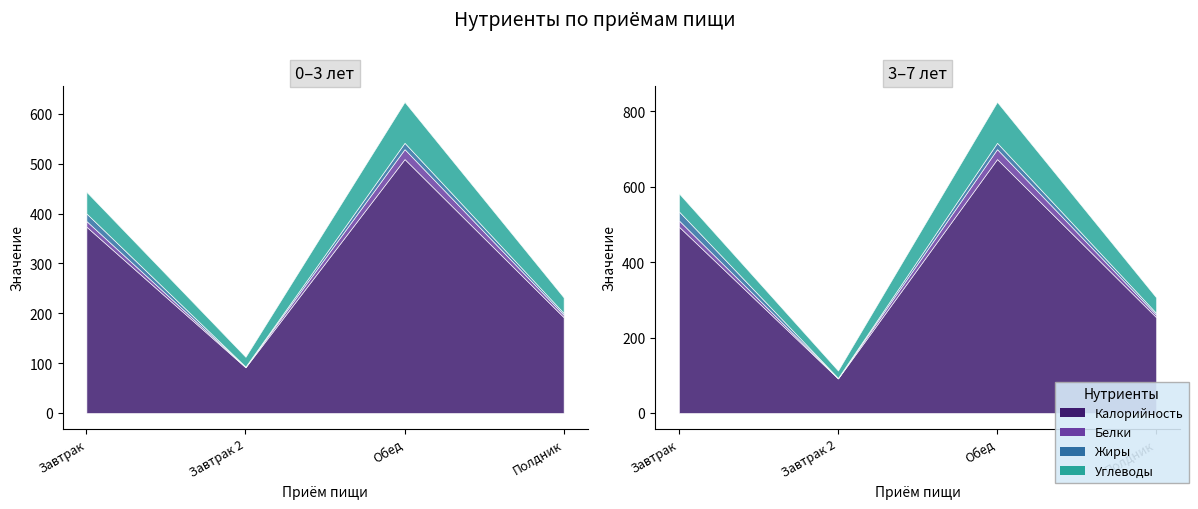

How many intersections are there between Белки (0-3 лет) and Жиры (0-3 лет)?

1